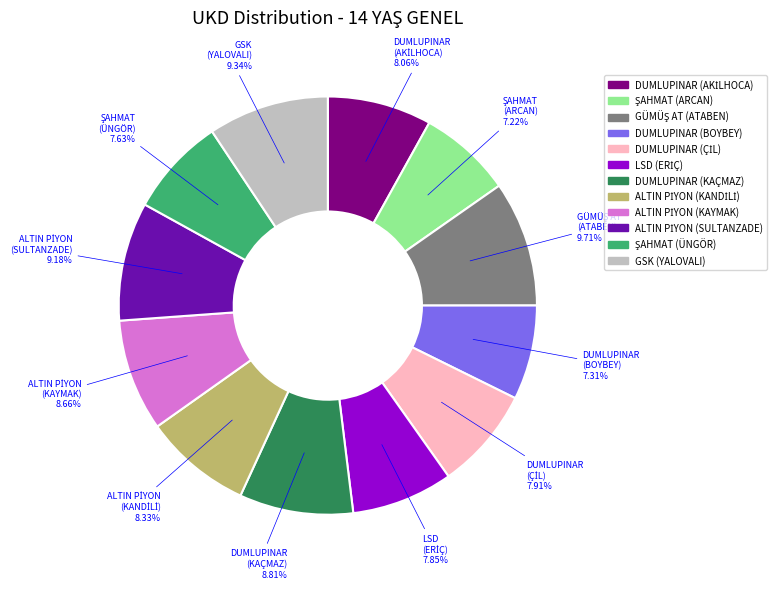

Is there a majority slice in this chart?

No